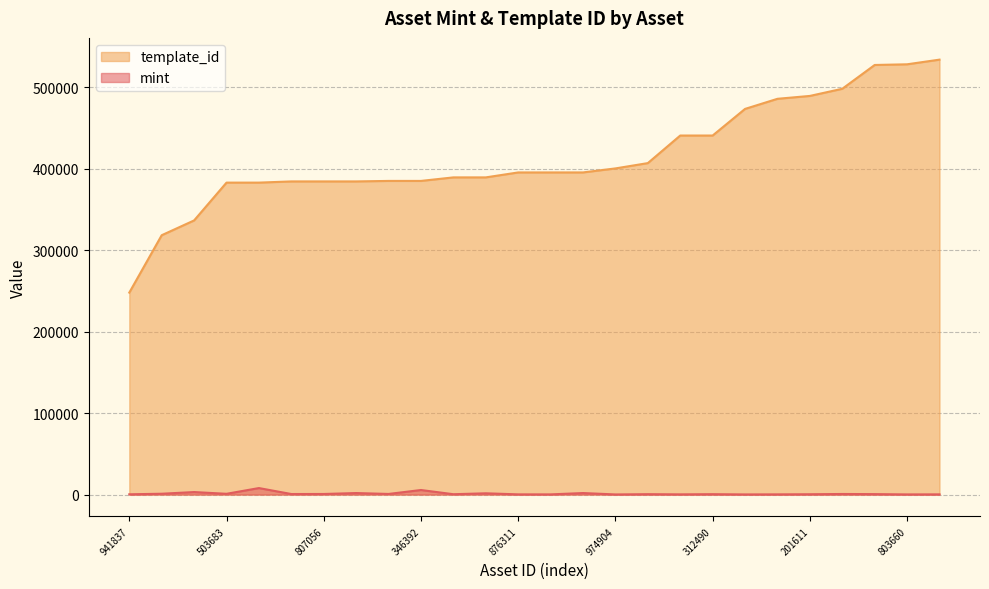

Is the value of mint at 1099642312490 greater than the value of template_id at 1099598921753?

No